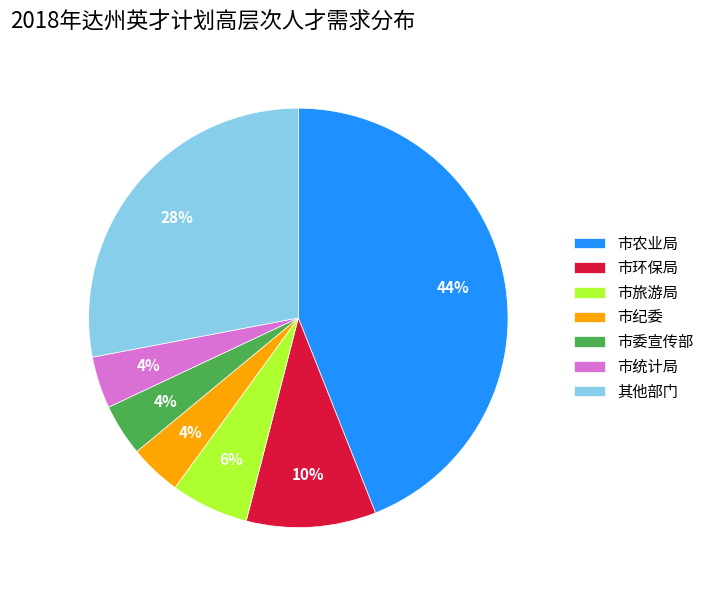

How many slices are in this pie chart?

7